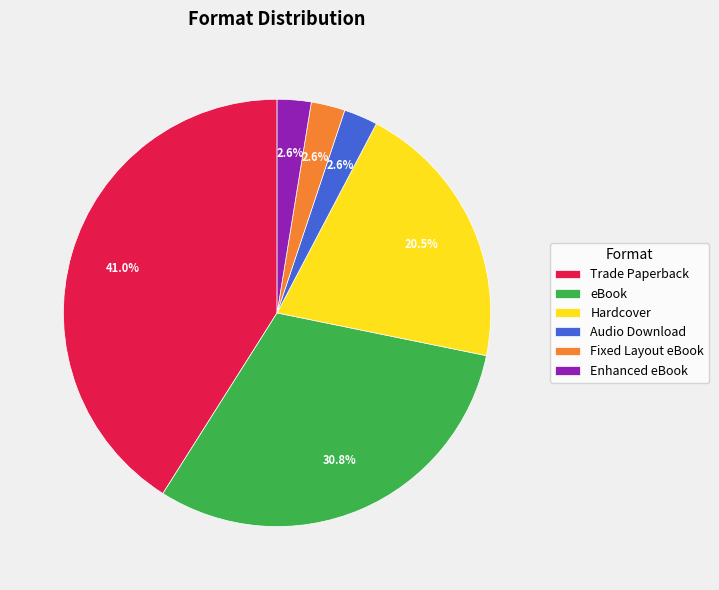

To the nearest percent, what is the average slice percentage?

17%